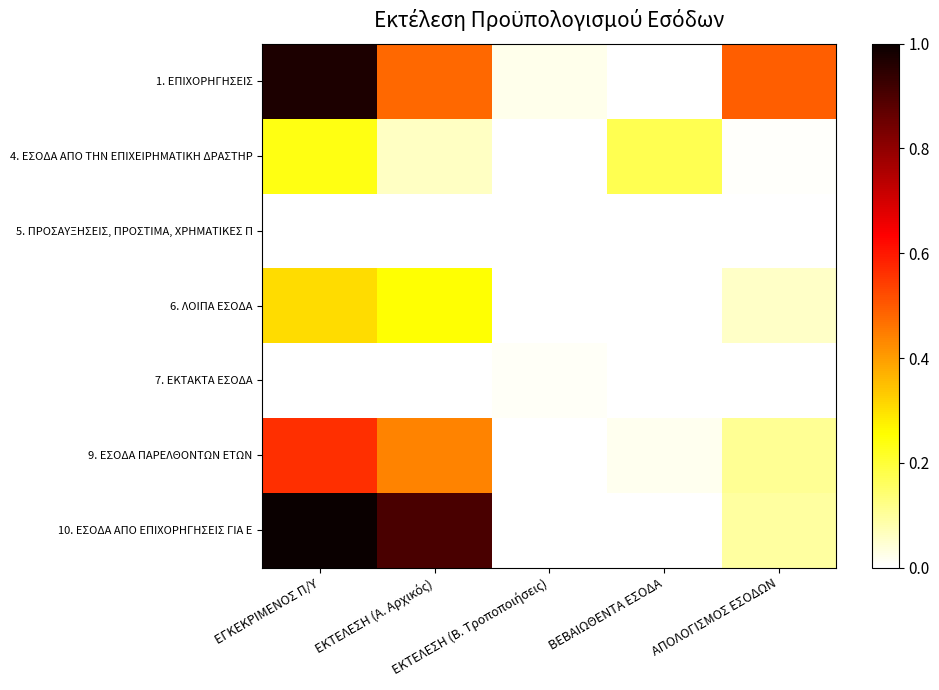

Rank the series by their maximum value, from lowest to highest.

5. ΠΡΟΣΑΥΞΗΣΕΙΣ, ΠΡΟΣΤΙΜΑ, ΧΡΗΜΑΤΙΚΕΣ Π, 7. ΕΚΤΑΚΤΑ ΕΣΟΔΑ, 4. ΕΣΟΔΑ ΑΠΟ ΤΗΝ ΕΠΙΧΕΙΡΗΜΑΤΙΚΗ ΔΡΑΣΤΗΡ, 6. ΛΟΙΠΑ ΕΣΟΔΑ, 9. ΕΣΟΔΑ ΠΑΡΕΛΘΟΝΤΩΝ ΕΤΩΝ, 1. ΕΠΙΧΟΡΗΓΗΣΕΙΣ, 10. ΕΣΟΔΑ ΑΠΟ ΕΠΙΧΟΡΗΓΗΣΕΙΣ ΓΙΑ Ε